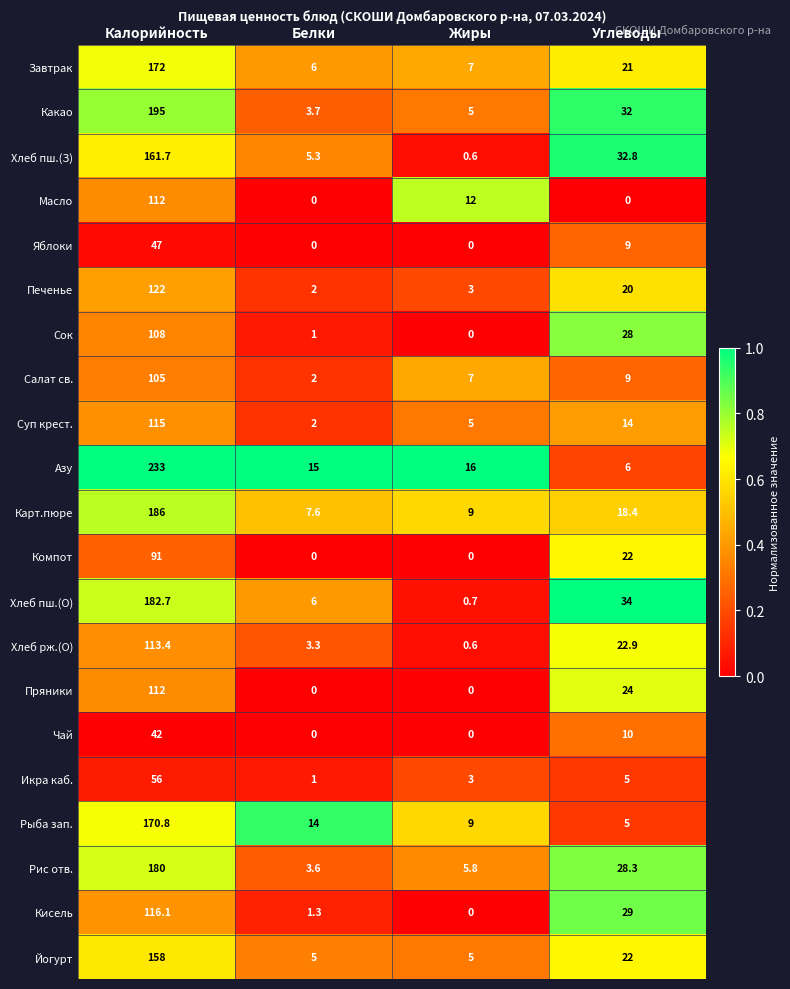

At which category does the chart reach its peak across all series?

Калорийность